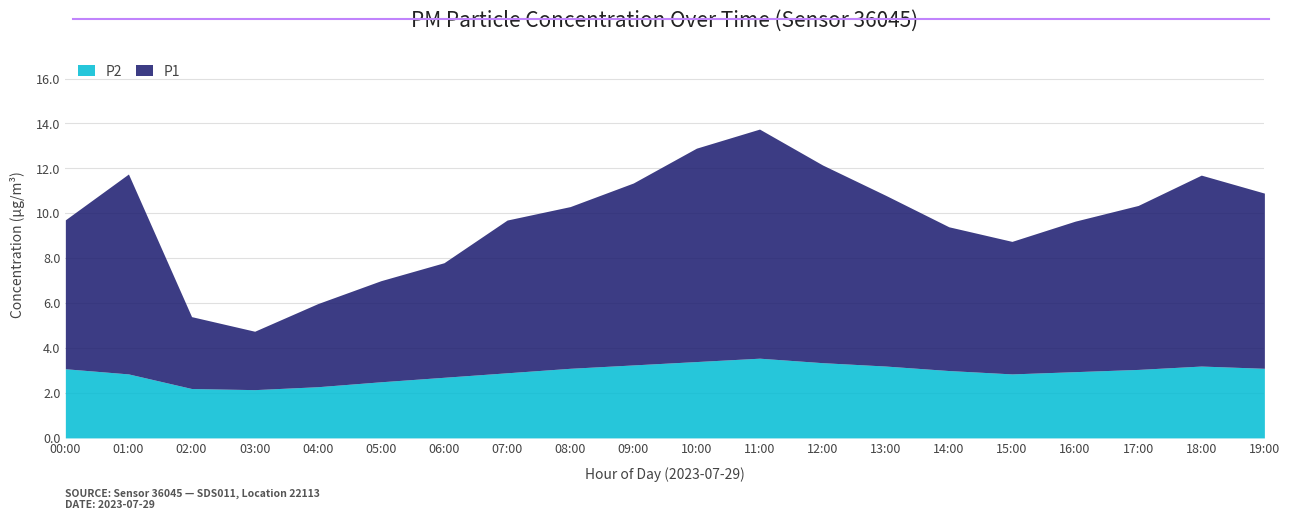

How many values in the P2 series exceed 3?

10